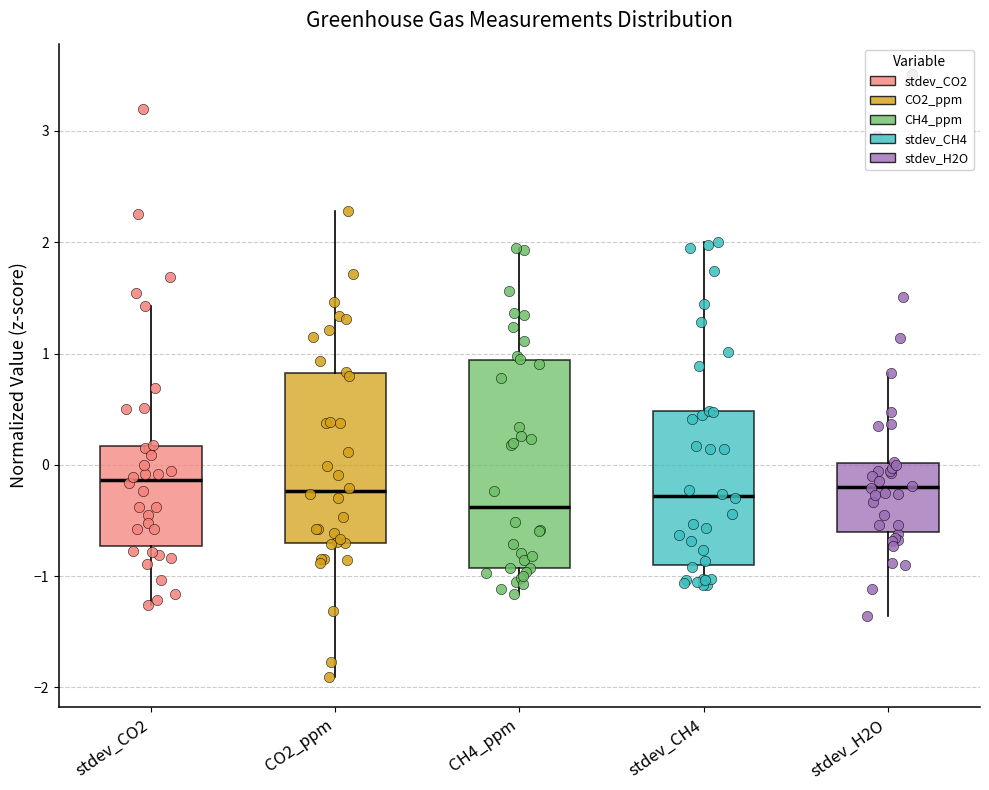

Reading left to right, transcribe this box plot: for each box, give where its median line is, the range the box spans, and where its two whiskers end, as read against the y-axis. The values are not printed on the chart, so give them approximately, as read against the axis.

stdev_CO2: median -0.1, box -0.7 to 0.2, whiskers -1.3 to 1.4
CO2_ppm: median -0.2, box -0.7 to 0.8, whiskers -1.9 to 2.3
CH4_ppm: median -0.4, box -0.9 to 0.9, whiskers -1.2 to 2.0
stdev_CH4: median -0.3, box -0.9 to 0.5, whiskers -1.1 to 2.0
stdev_H2O: median -0.2, box -0.6 to 0.0, whiskers -1.4 to 0.8